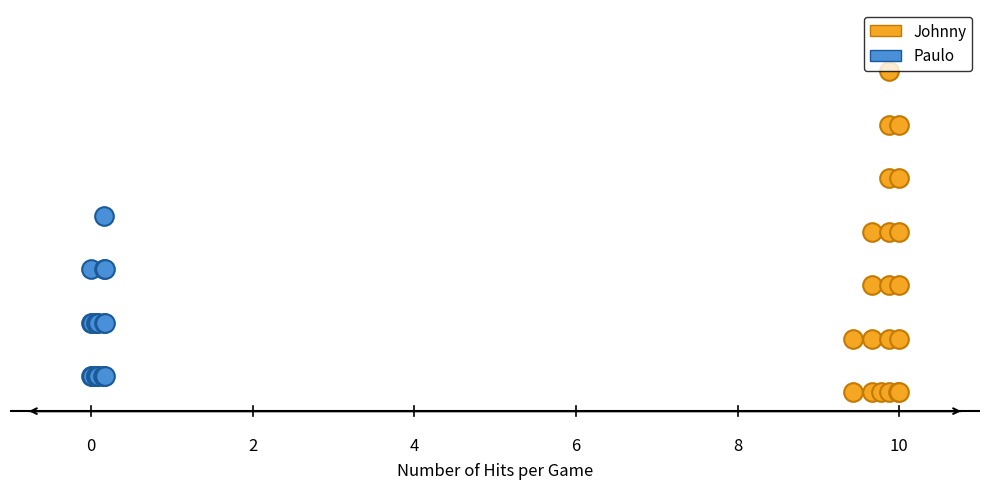

What are all the series names shown in the legend?

Johnny, Paulo